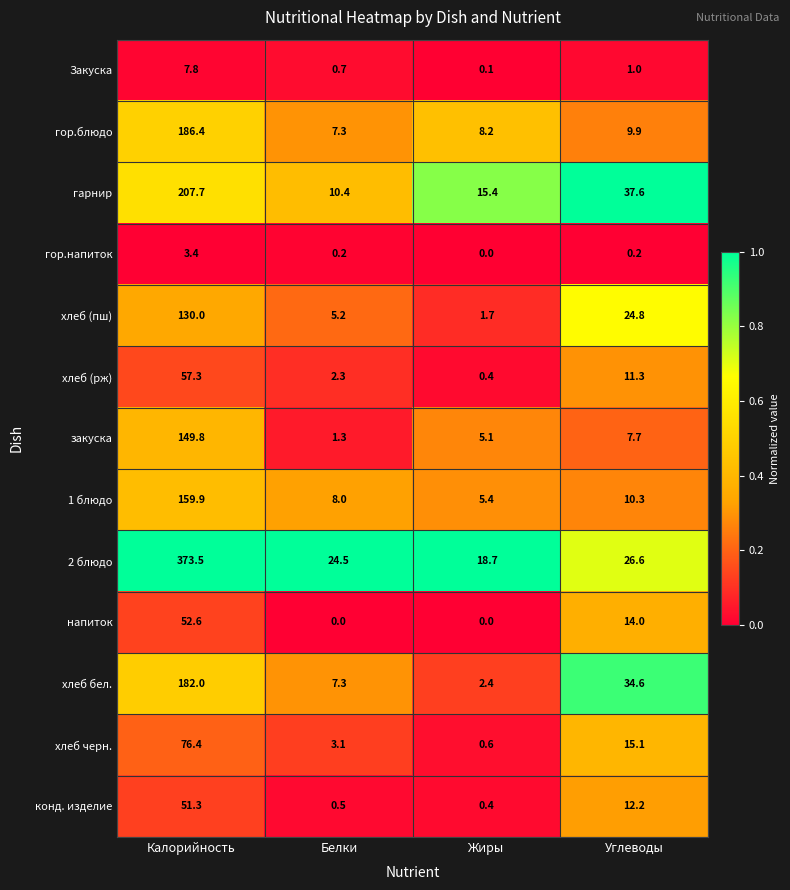

At which category does the chart reach its peak across all series?

Калорийность